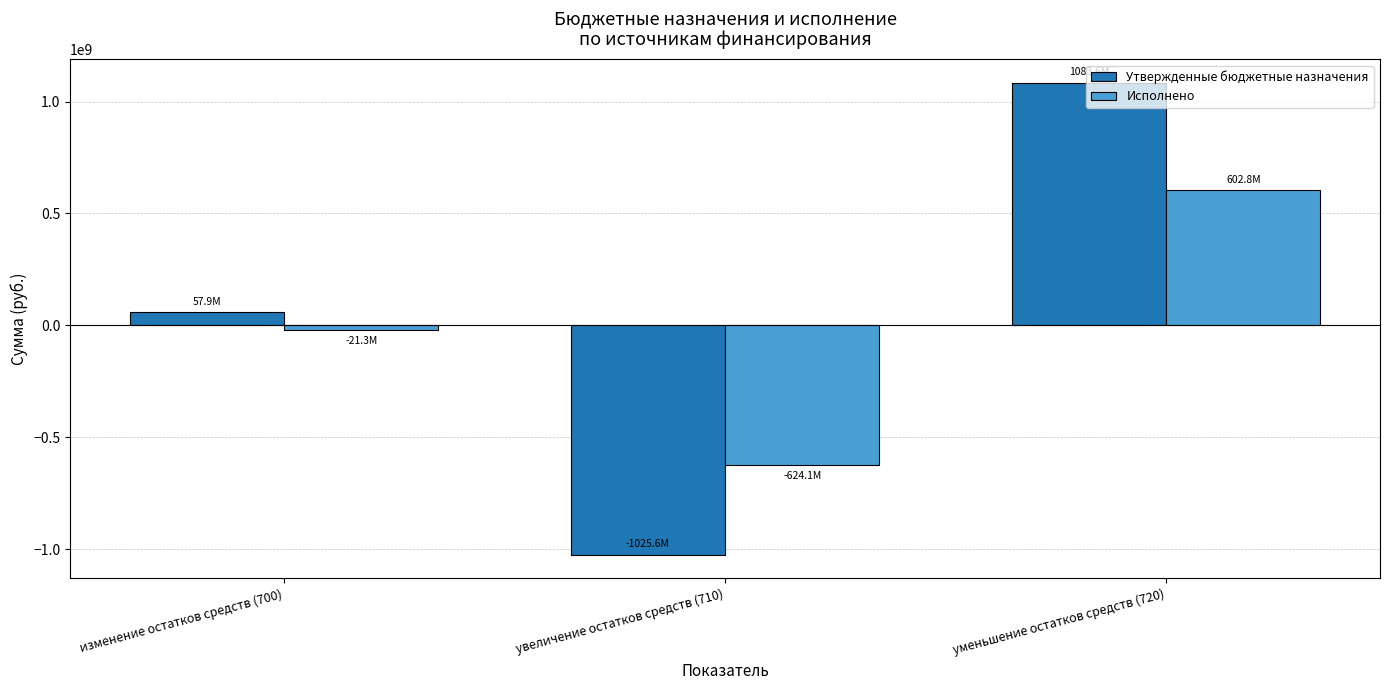

The value of Исполнено at уменьшение остатков средств (720) is 602779569.3. True or false?

True